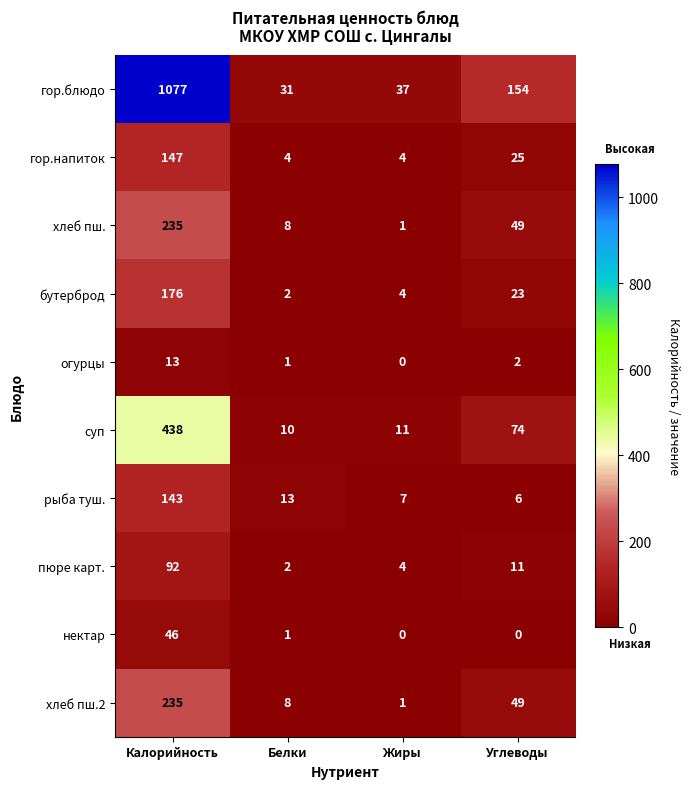

What is the approximate value of рыба туш. at Калорийность?

143